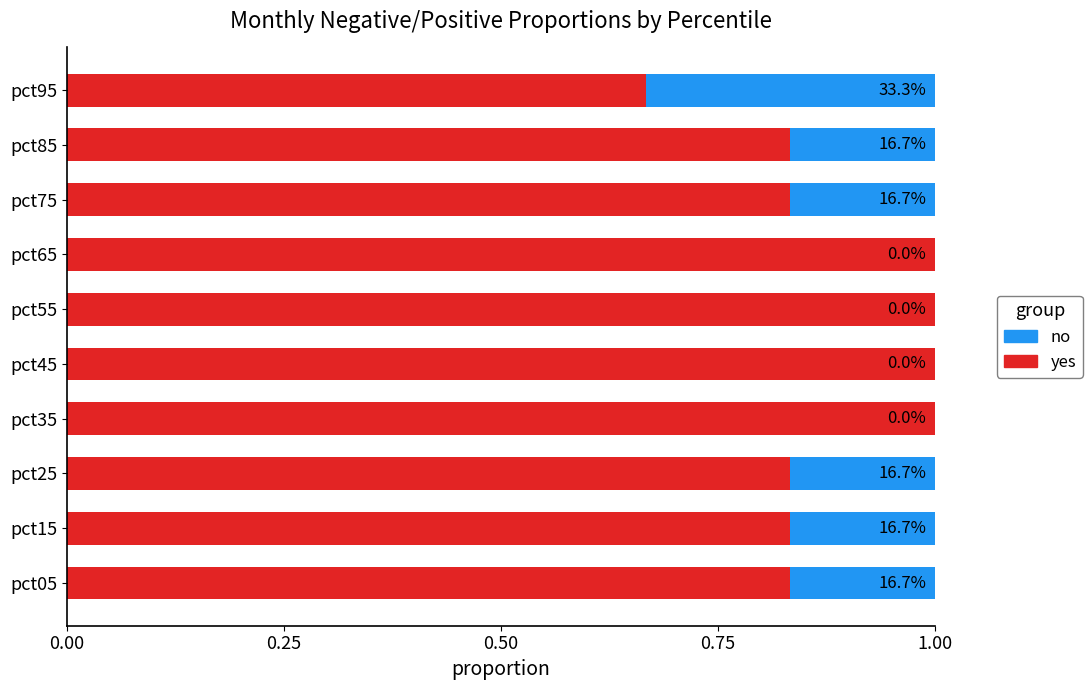

What are all the series names shown in the legend?

no, yes